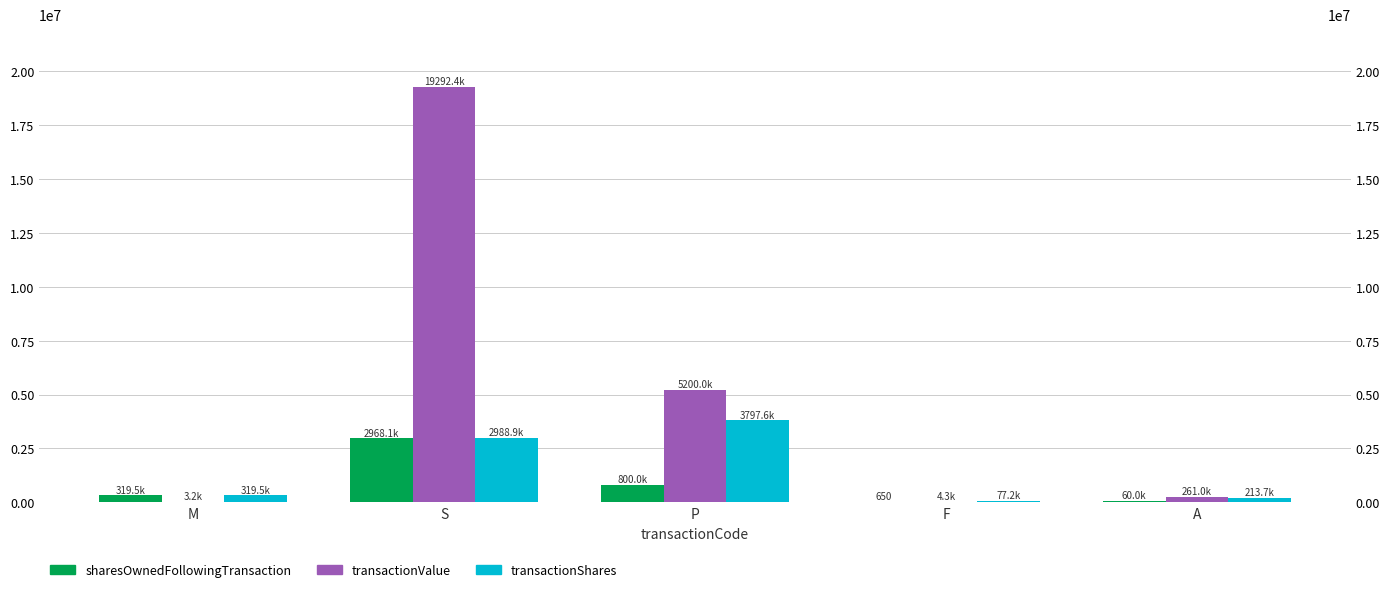

Which has a higher value, A or M?

M